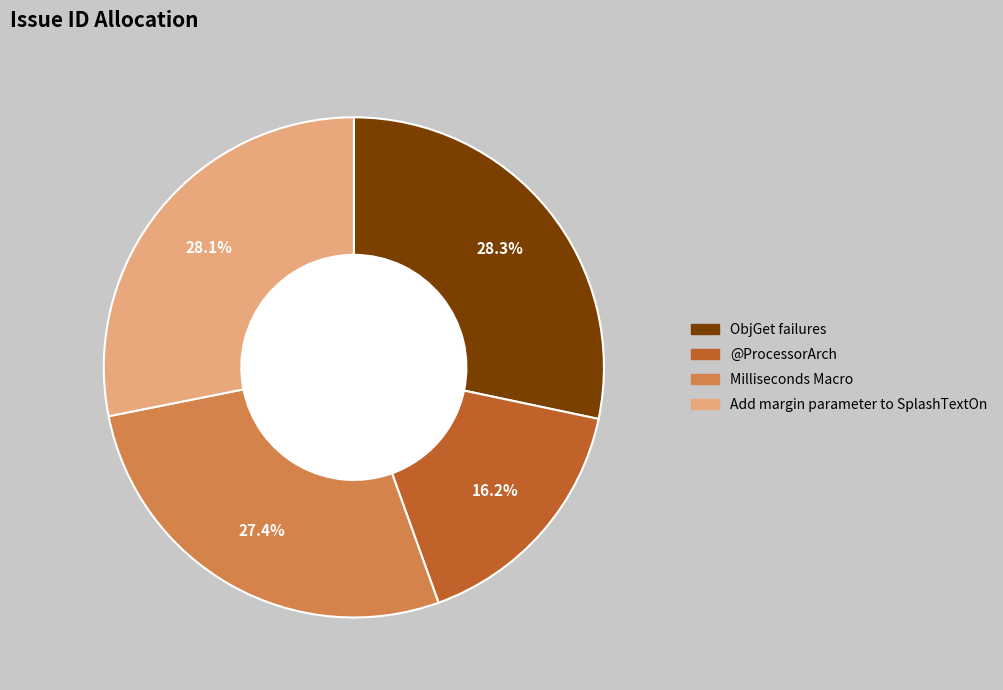

What percentage do @ProcessorArch and ObjGet failures together represent?

44.5%